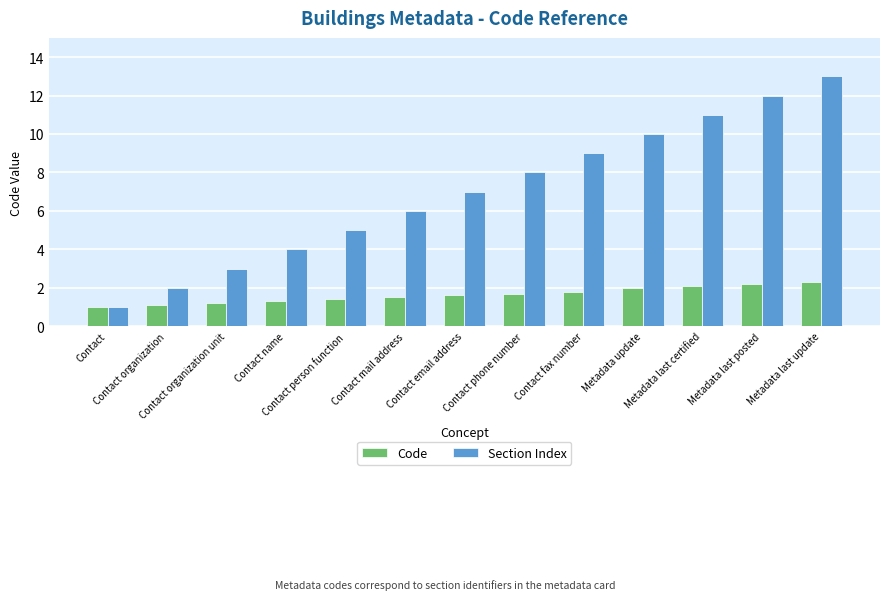

How many values in the Section Index series are below 7?

6